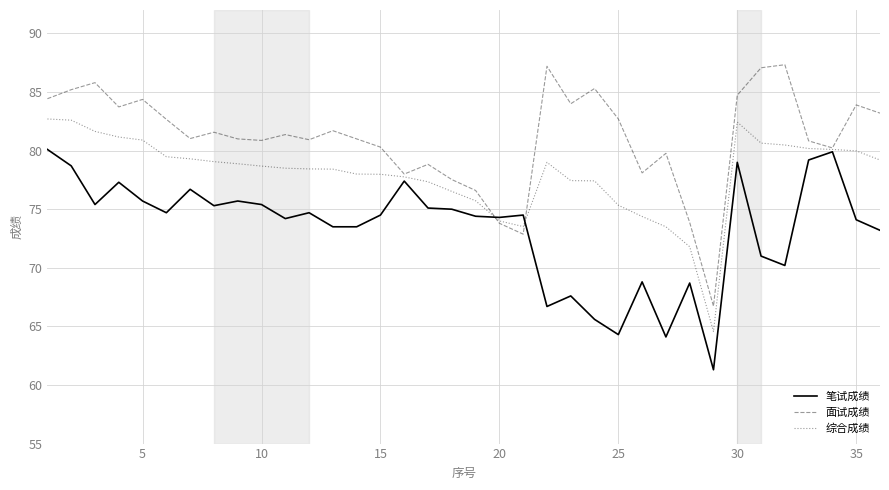

Which series has the widest spread of values?

面试成绩